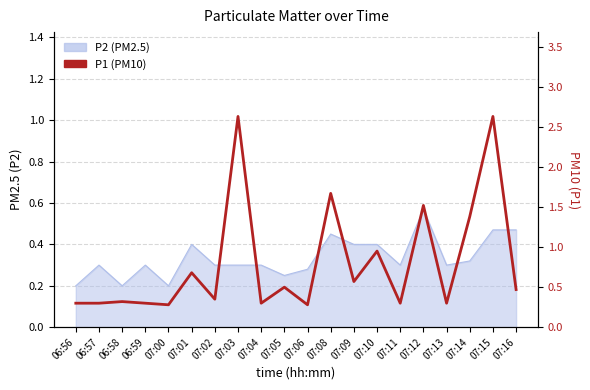

Which category has the lowest value across all series?

07:00